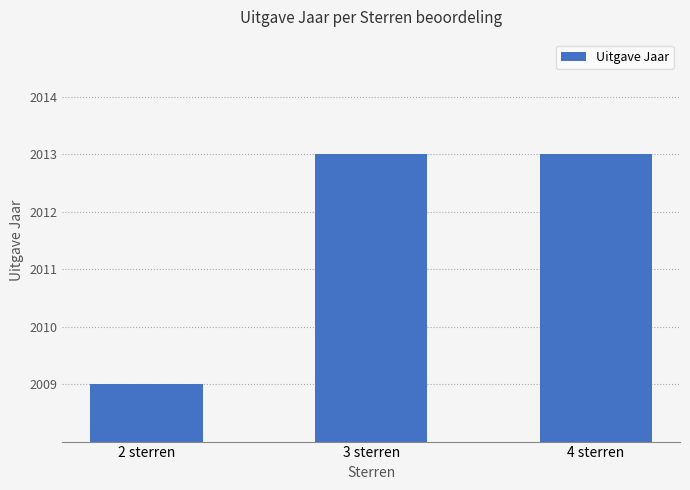

How many values are between 2009 and 2013?

3